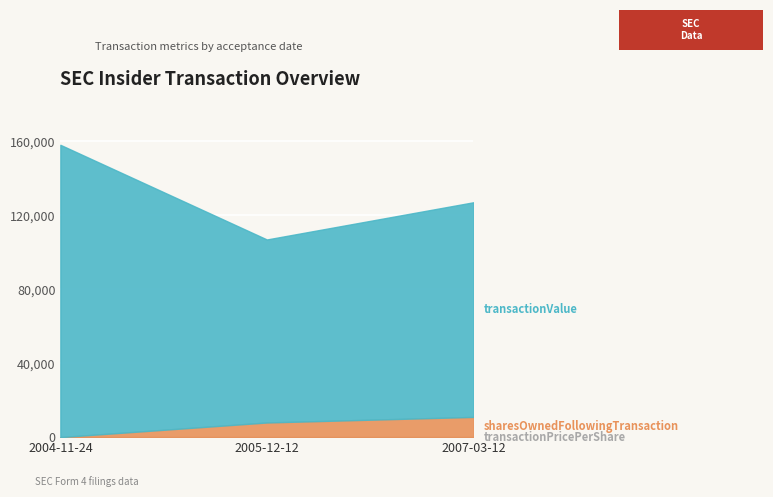

The transactionValue series shows 99012.0 at 2005-12-12. True or false?

True